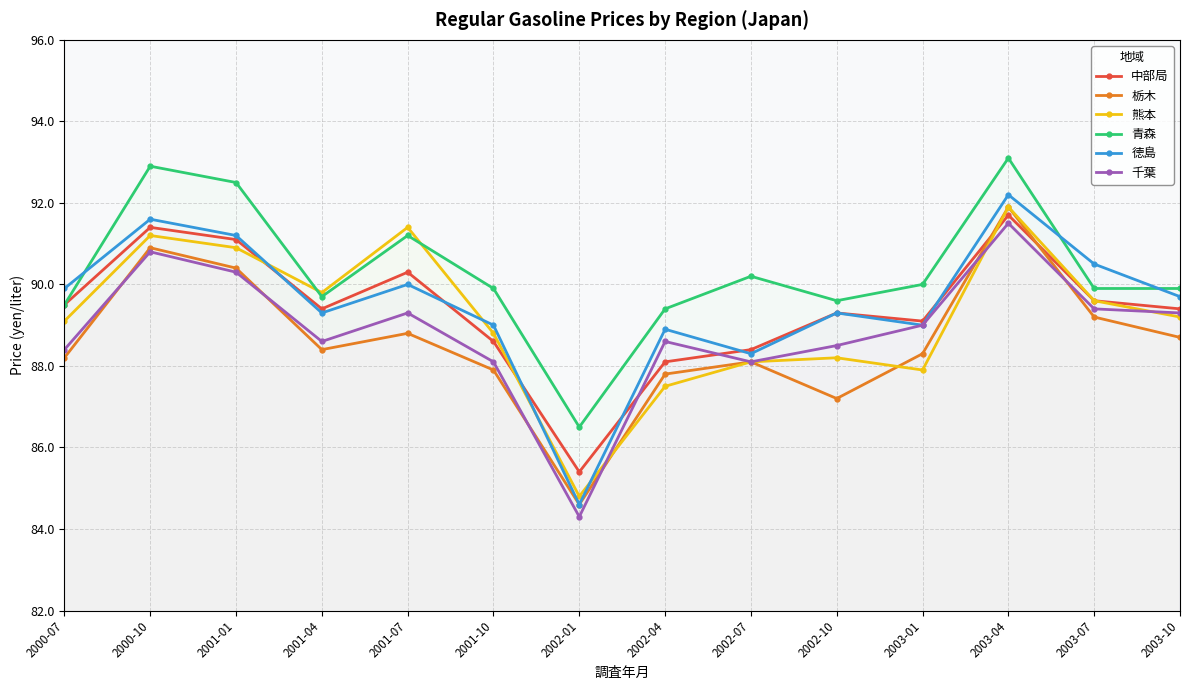

What is the value of the 徳島 point at the 3rd from the left?

91.2